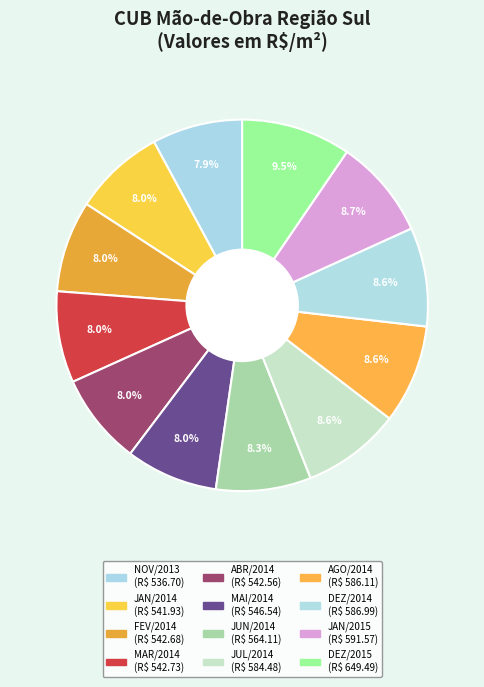

To the nearest percent, what portion does NOV/2013 represent?

8%